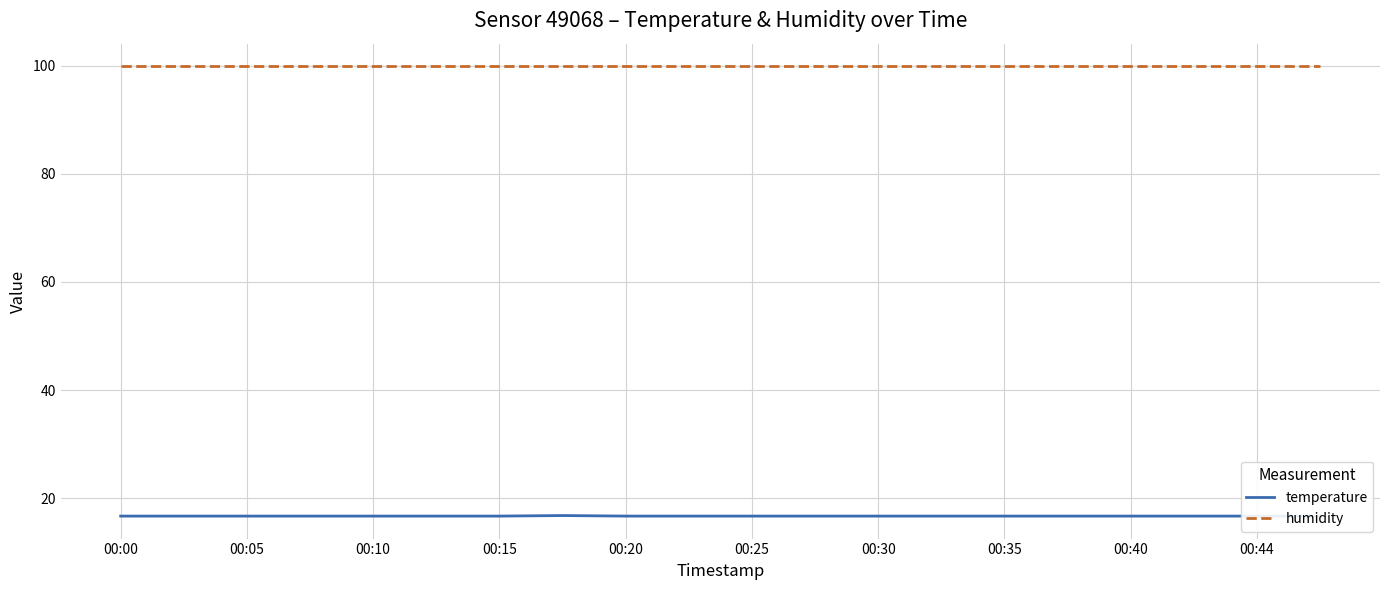

What is the sum of the humidity values at 00:05 and 00:15?

199.8